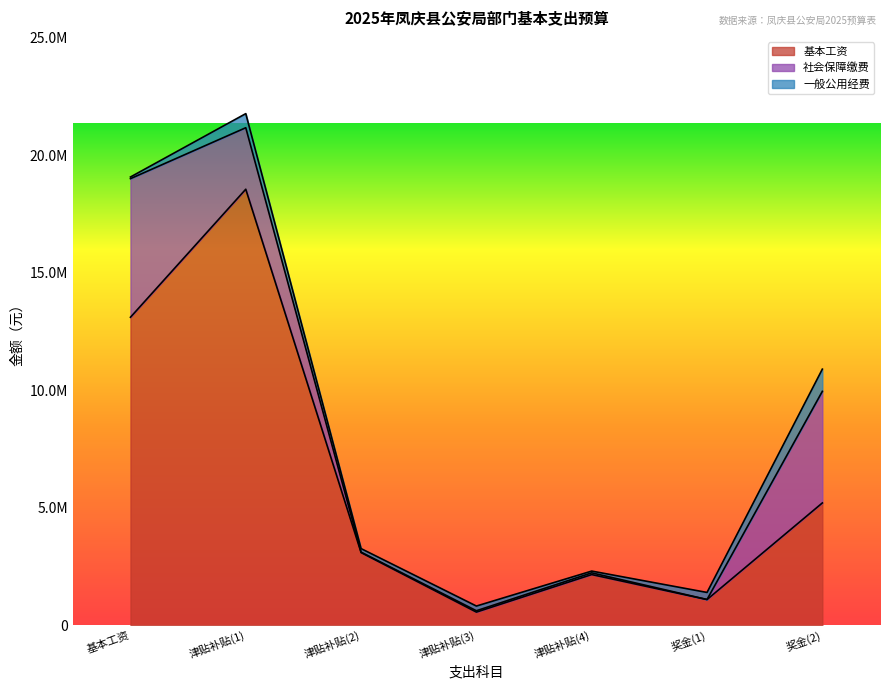

Which category has the highest value across all series?

津贴补贴(1)